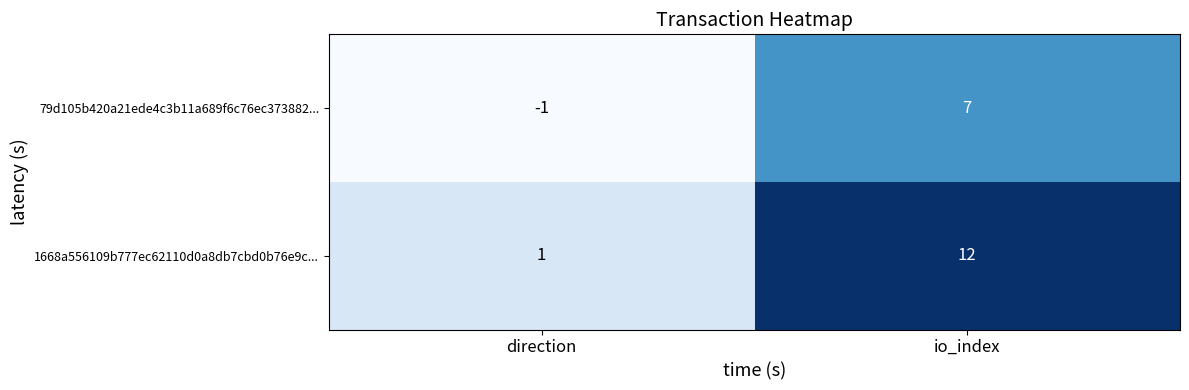

What is the difference between the 1668a556109b777ec62110d0a8db7cbd0b76e9c... values at direction and io_index?

11